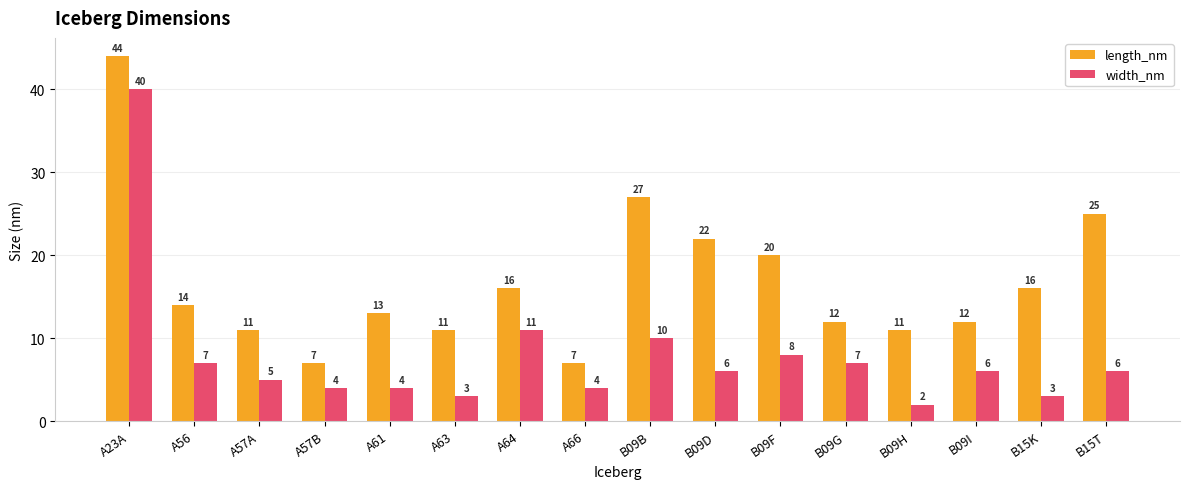

Which series has the largest range (max minus min)?

width_nm